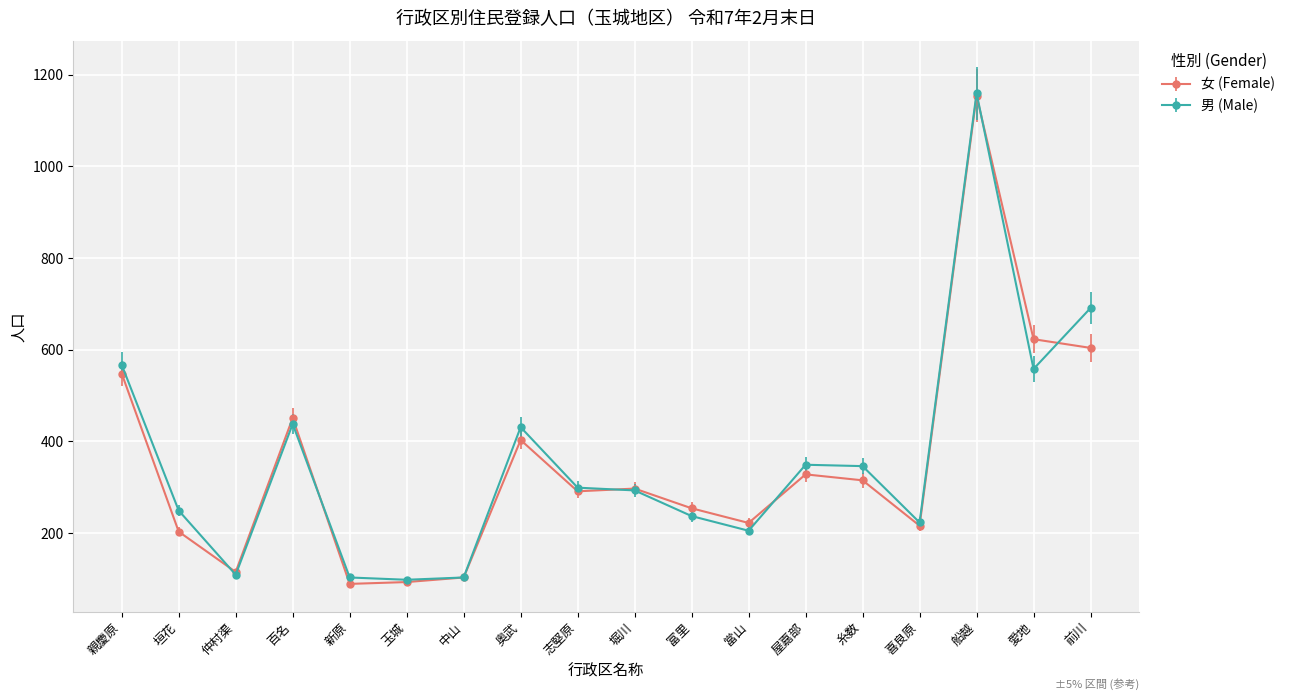

True or false: 男 (Male) has more than 2 points higher than both neighbors.

True